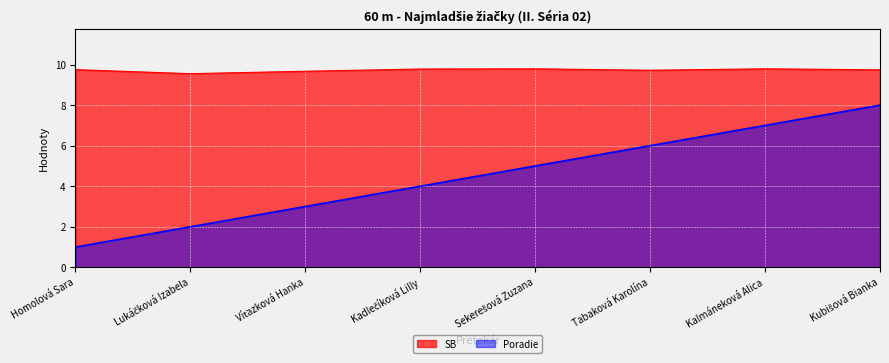

What is the sum of all Poradie values?

36.0